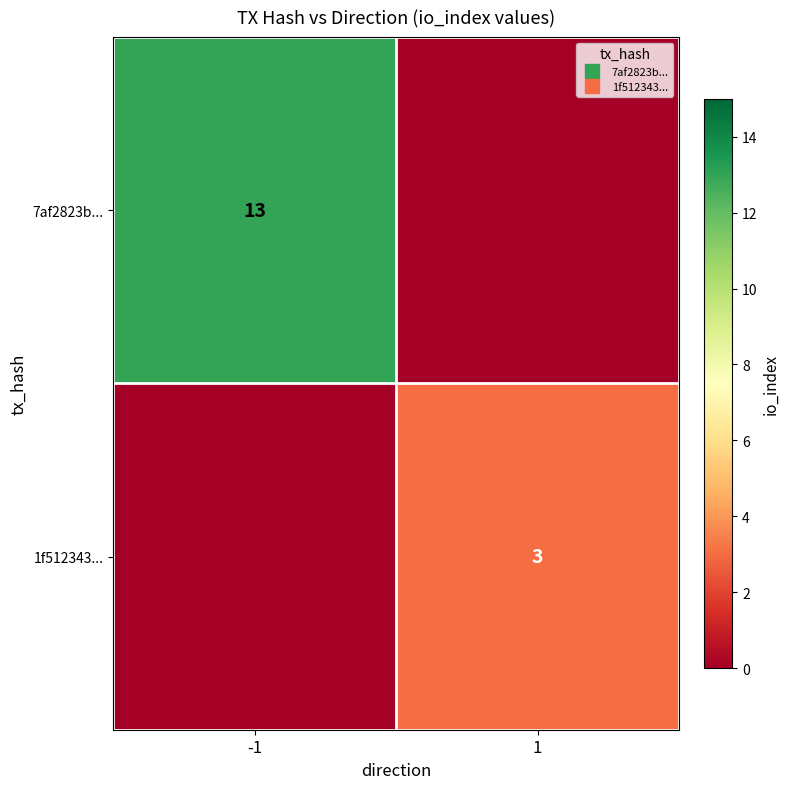

At which category is the sum across all series the highest?

-1